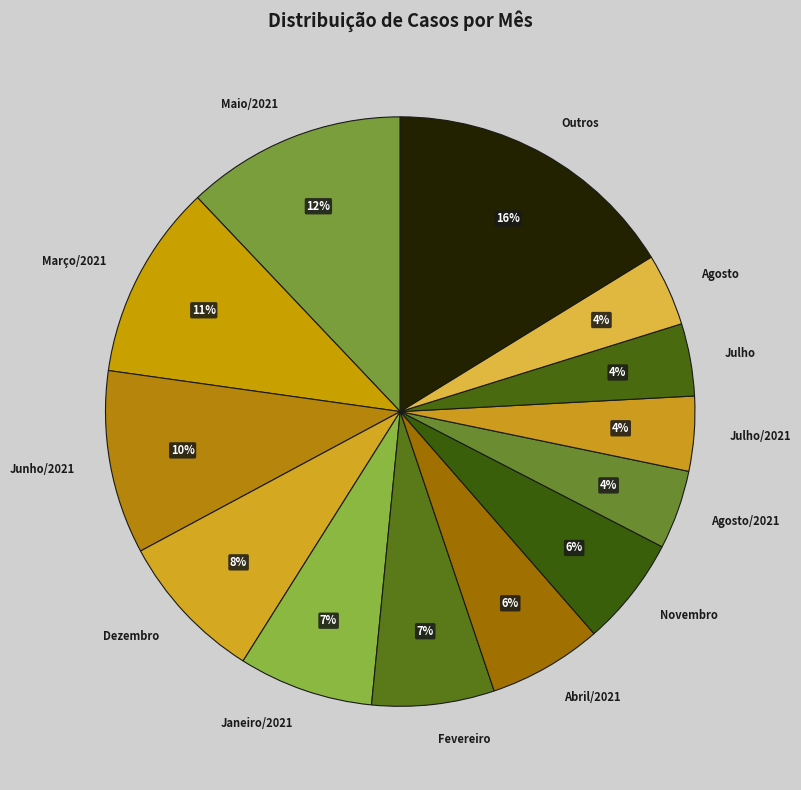

Does Maio/2021 account for over 50% of the chart?

No